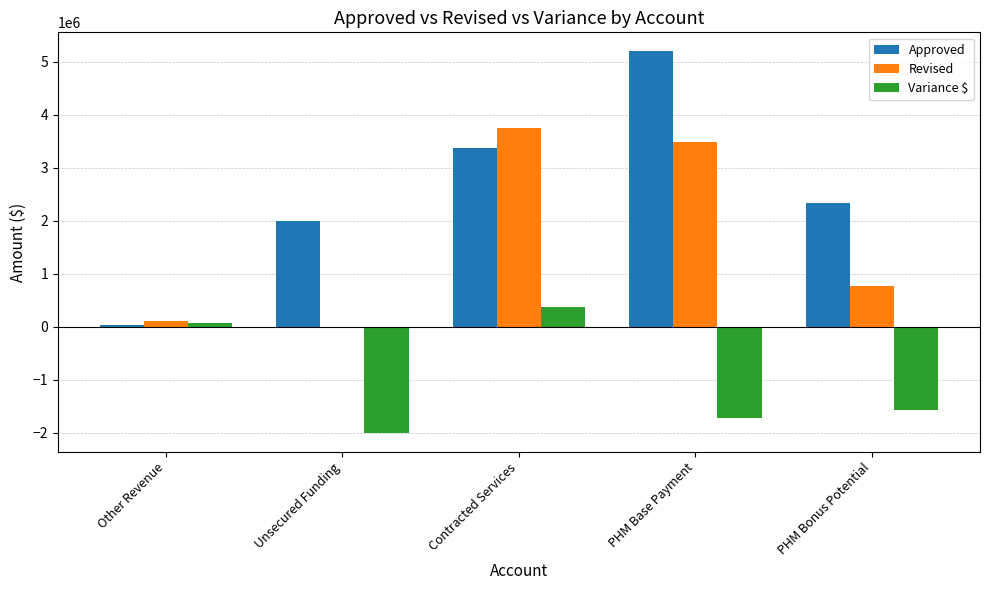

Reading right to left, extract all data points from this chart.

Approved: 2329915	5199550	3369471	2000000	35000
Revised: 765689	3481871	3745930	0	99999
Variance $: -1564226	-1717679	376459	-2000000	65000